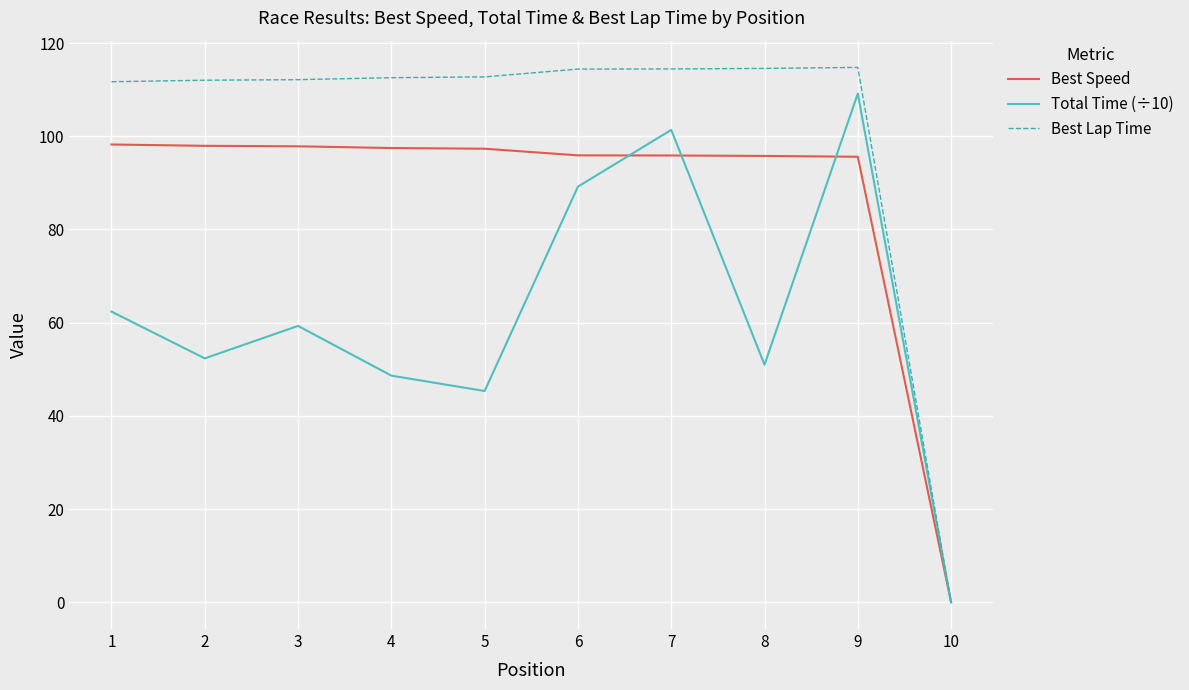

How many lines are shown in the chart?

3